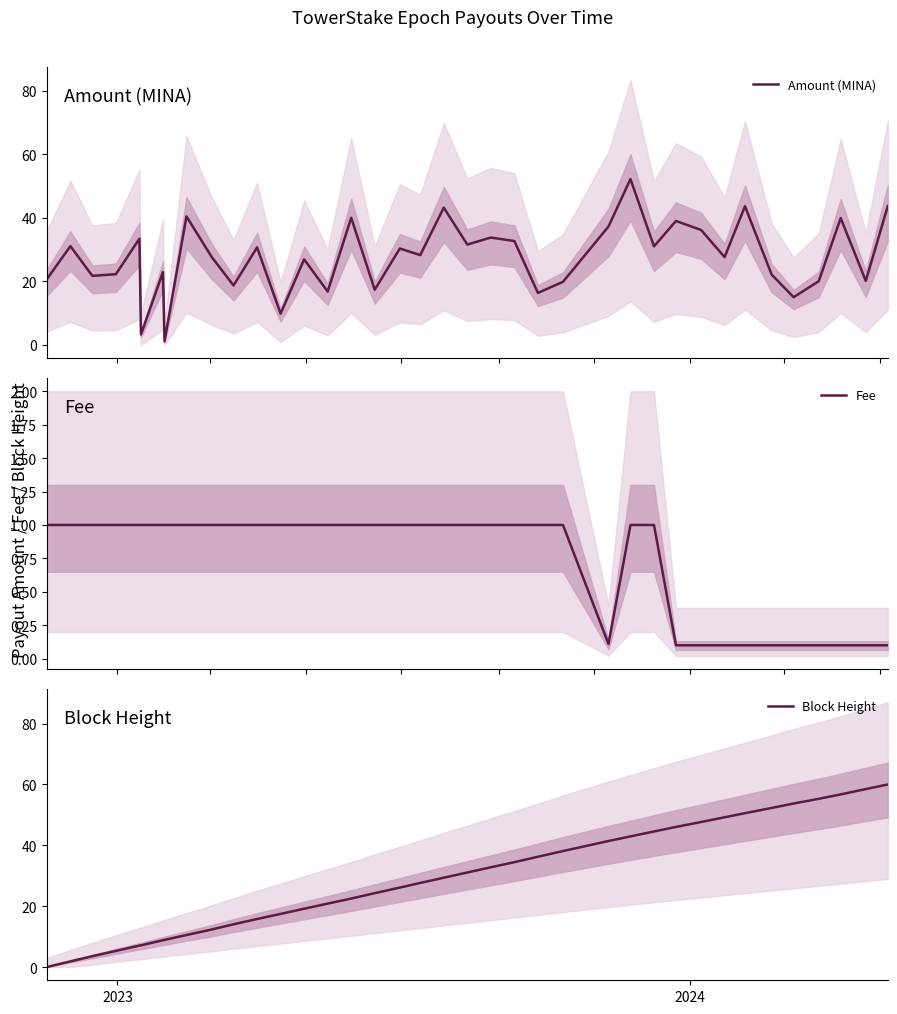

Which series has the largest range (max minus min)?

Block Height